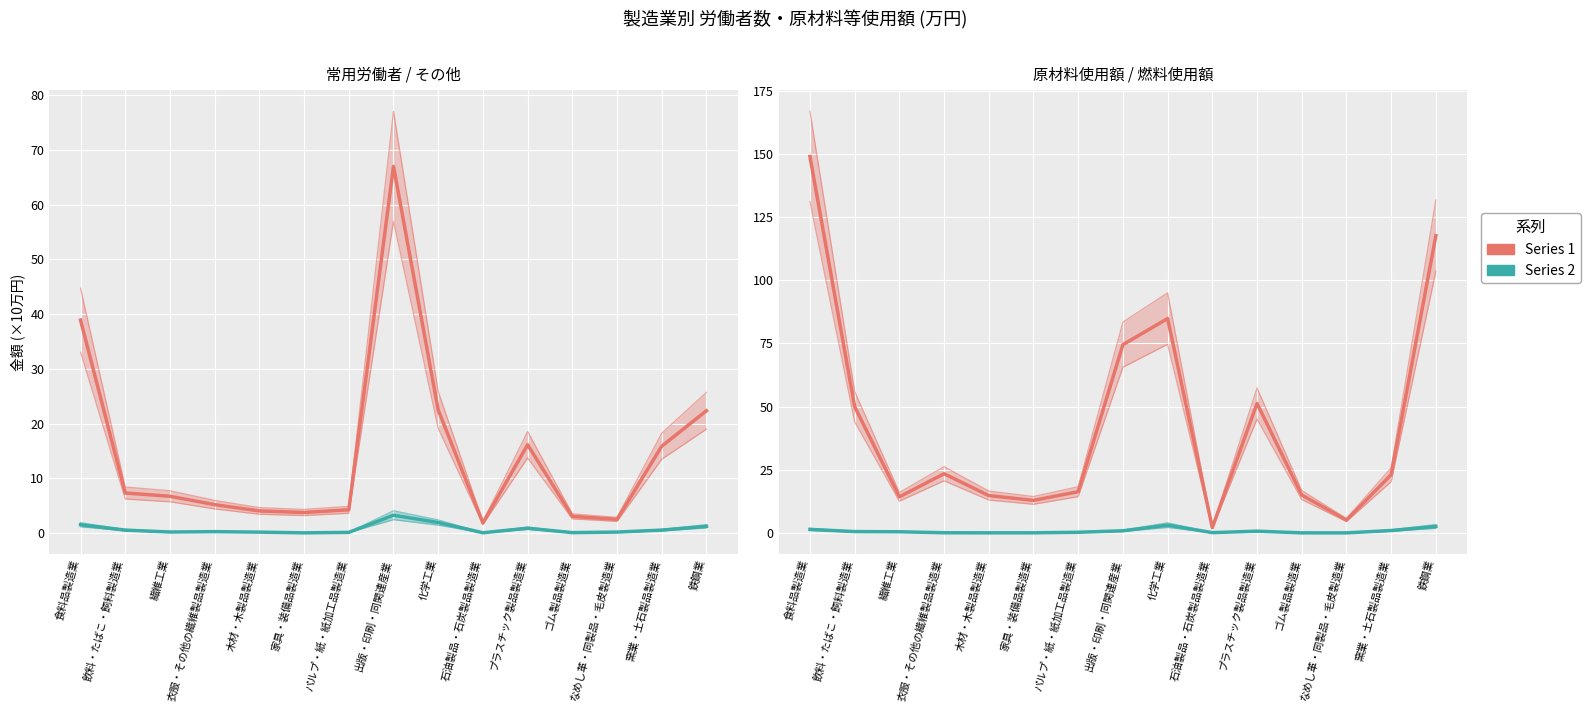

What is the minimum value for 常用労働者?

1.8